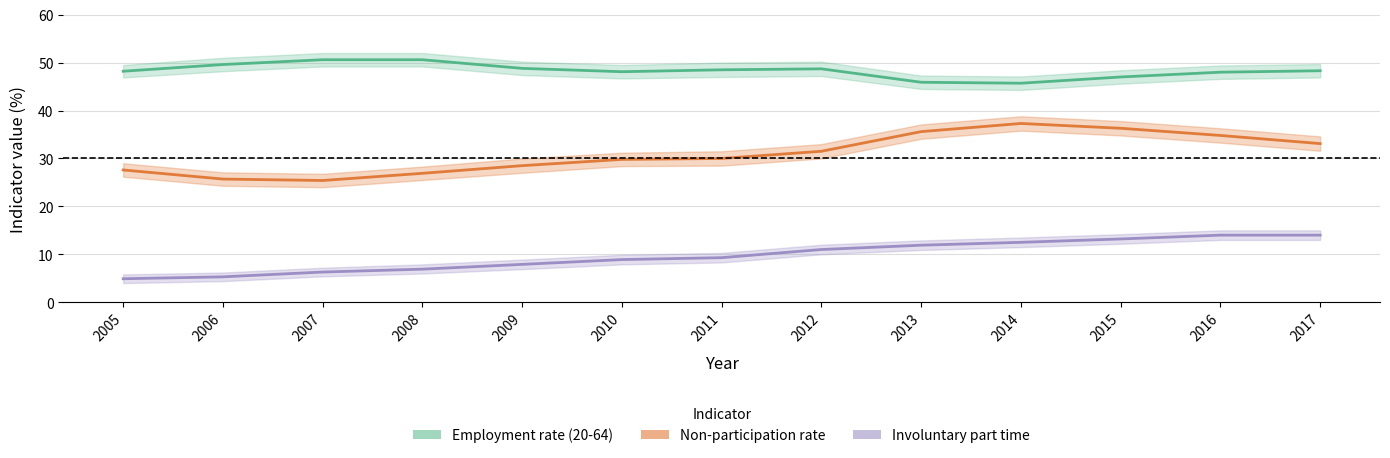

List the series in order of their overall mean, lowest first.

Involuntary part time, Non-participation rate, Employment rate (20-64)